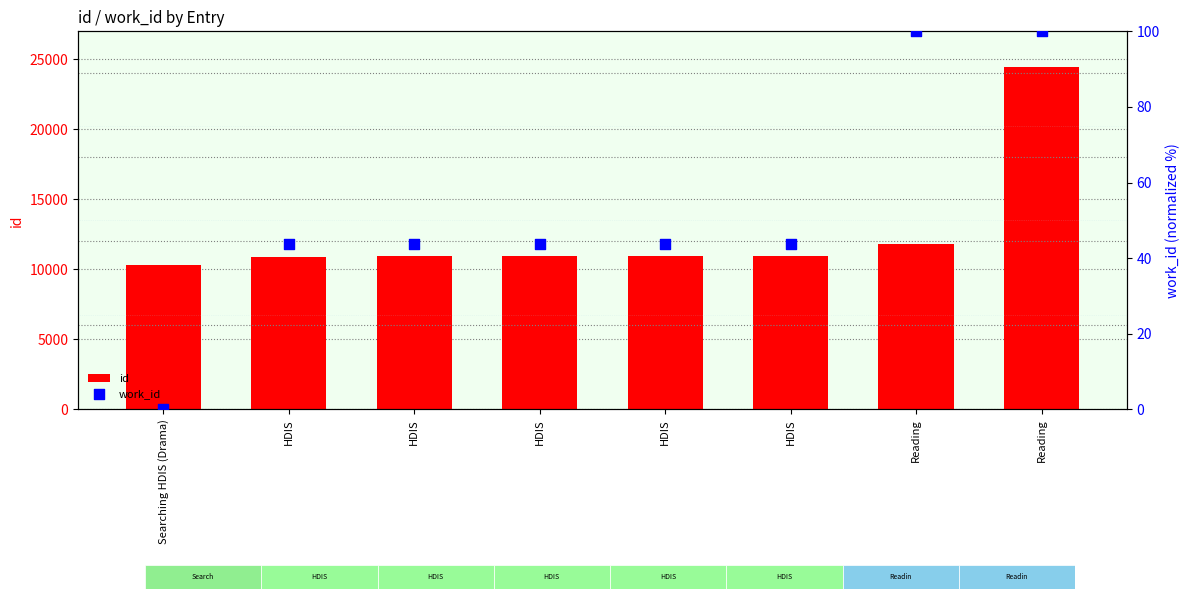

Which series contains the lowest Y value?

work_id